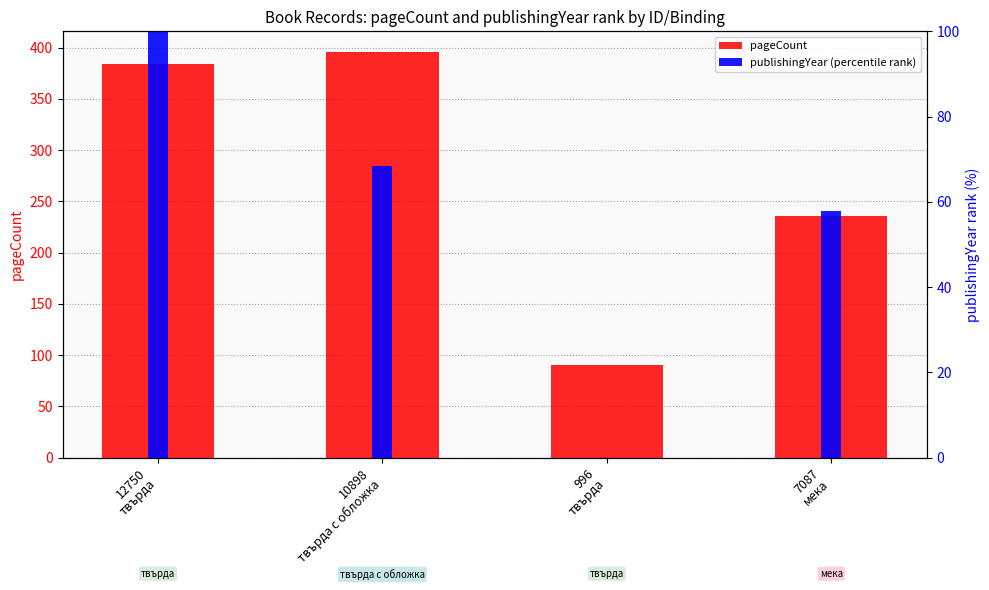

List the labels in order of publishingYear (percentile rank) value, largest first.

12750
твърда, 10898
твърда с обложка, 7087
мека, 996
твърда